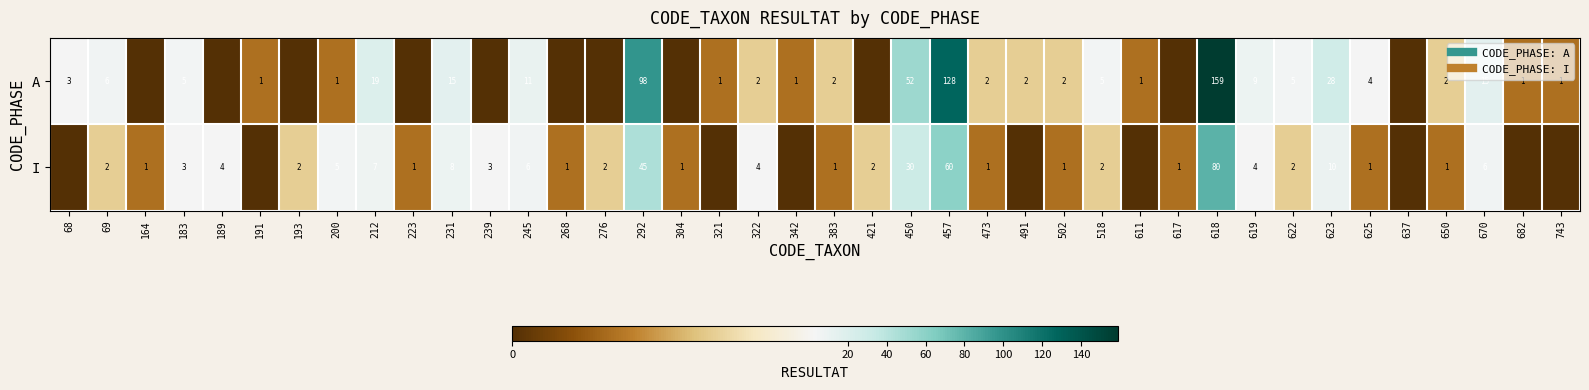

How many values in the A series are below 2?

18